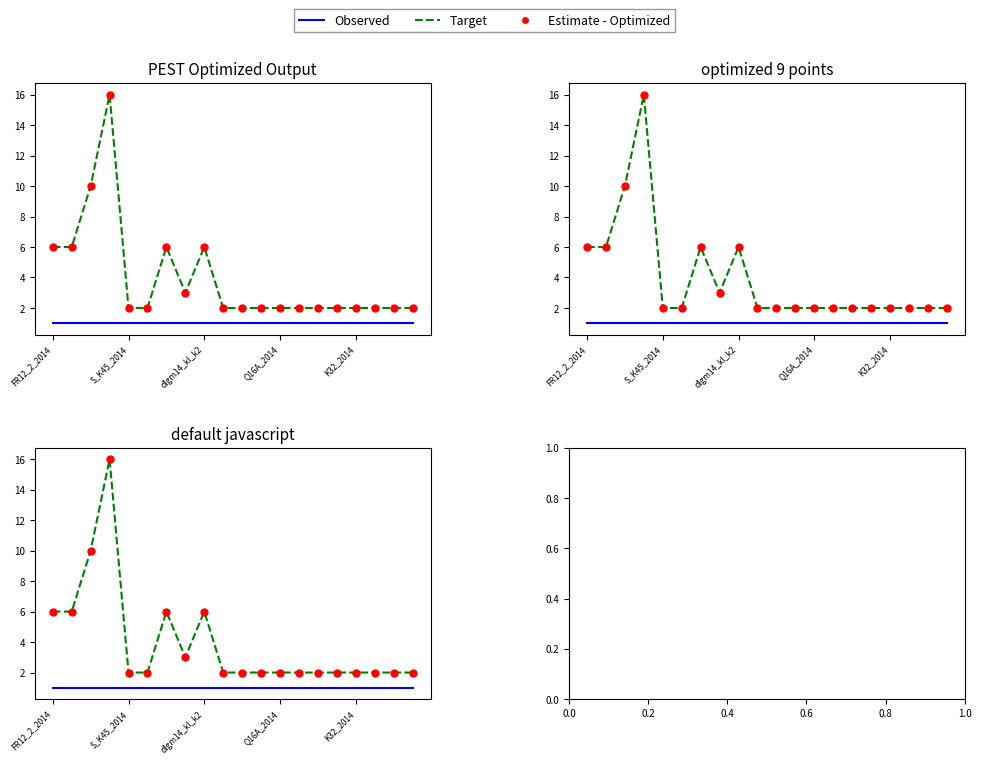

At how many categories does at least one series exceed 15?

1